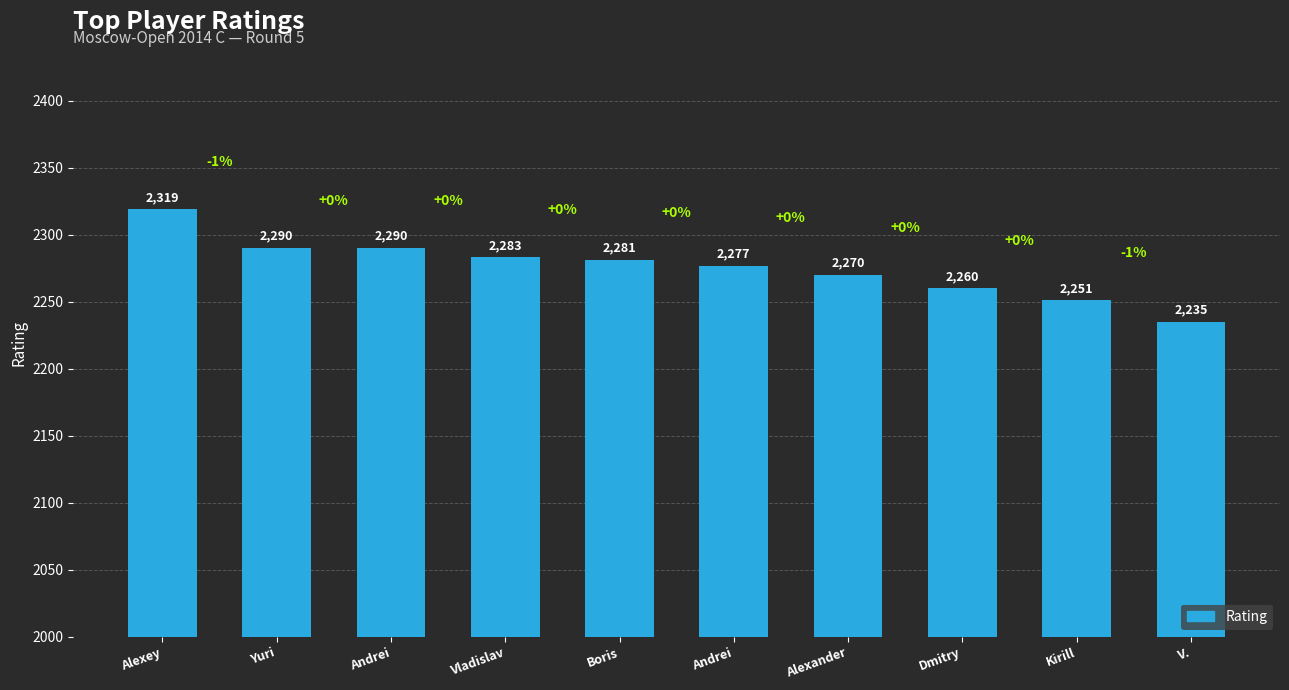

What is the difference between the maximum and minimum values?

84